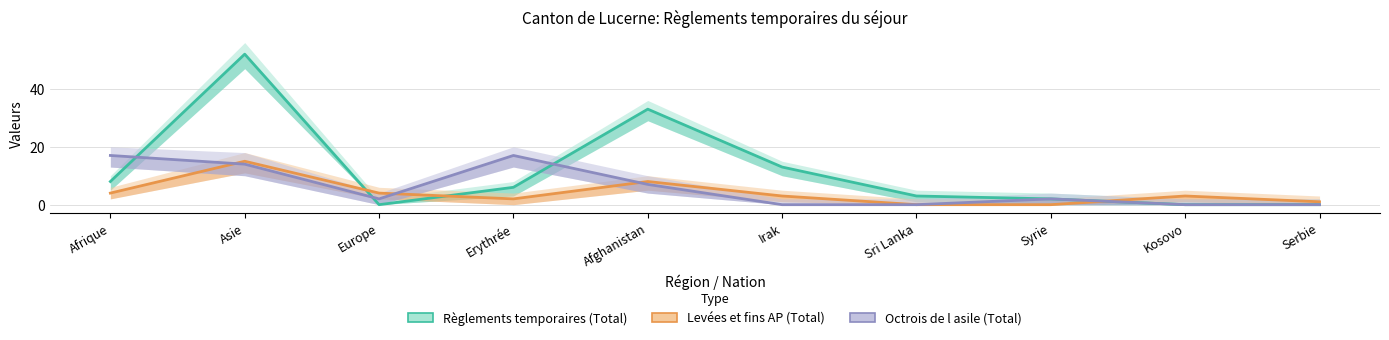

At Sri Lanka, list the series in order from smallest to largest.

Levées et fins AP (Total), Octrois de l asile (Total), Règlements temporaires (Total)